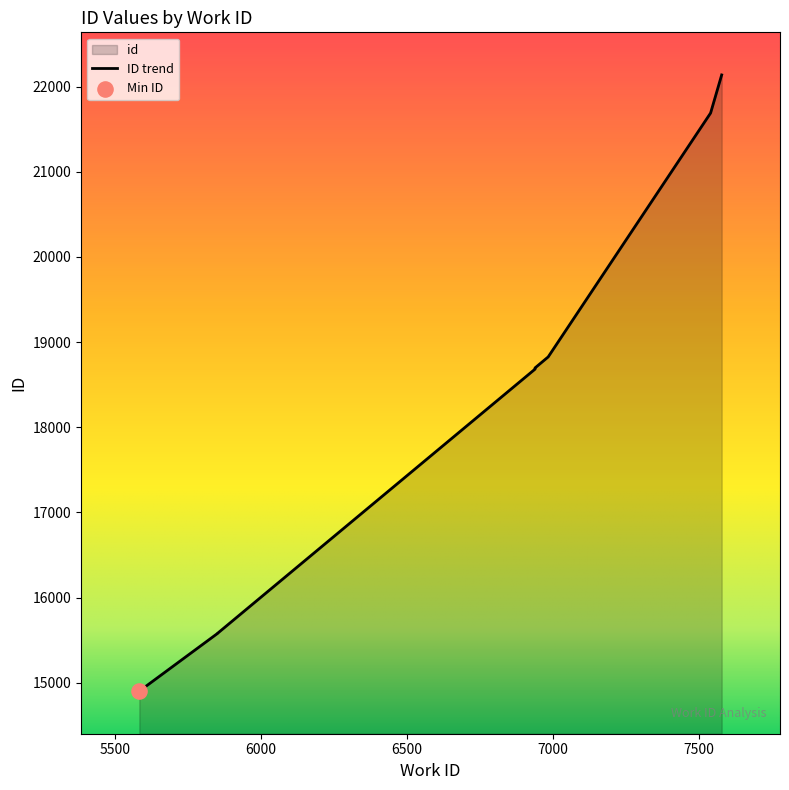

What is the change in value from 5582 to 5850?

+678